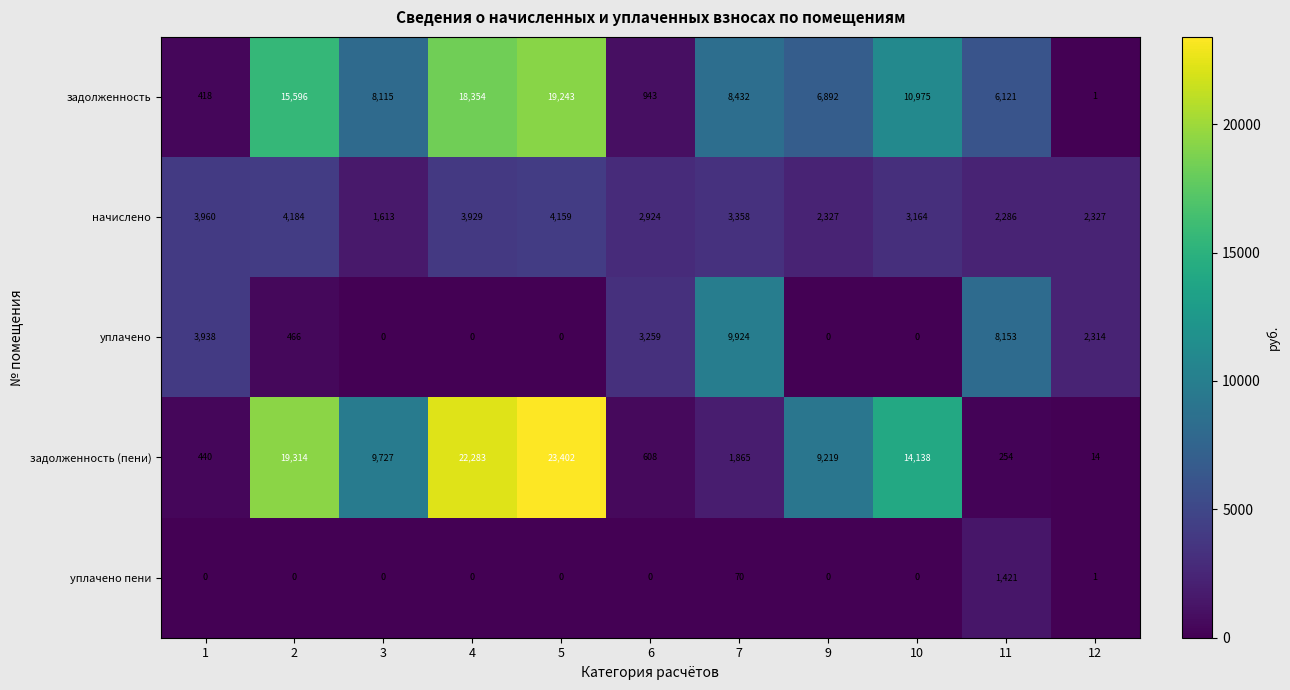

What is the total value across all series at 12?

4657